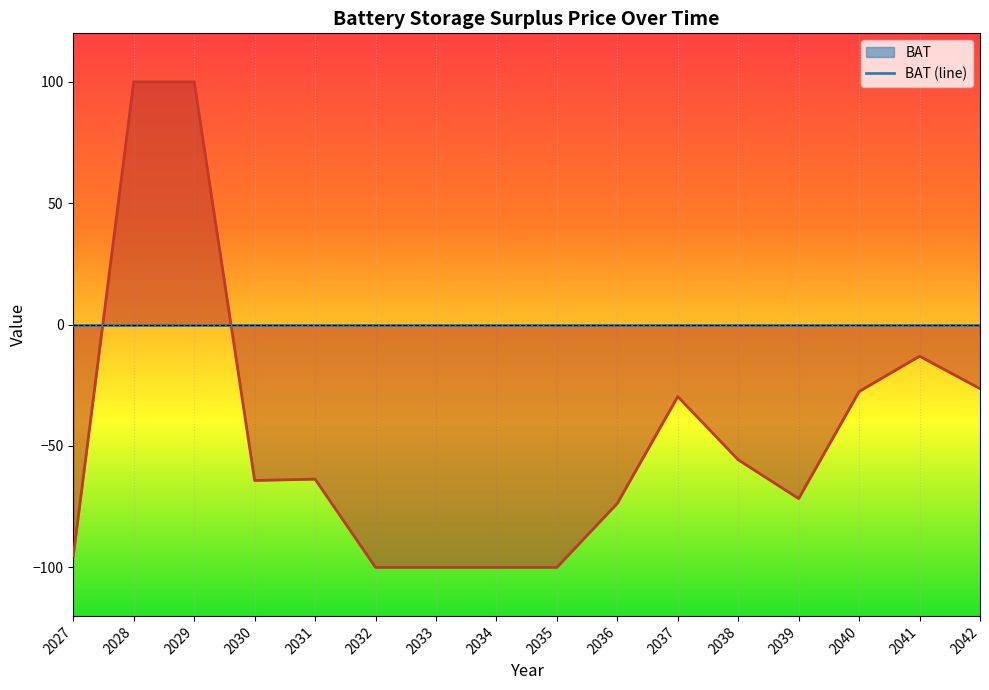

Rank the categories by value from lowest to highest.

2032, 2033, 2034, 2035, 2027, 2036, 2039, 2030, 2031, 2038, 2037, 2040, 2042, 2041, 2028, 2029